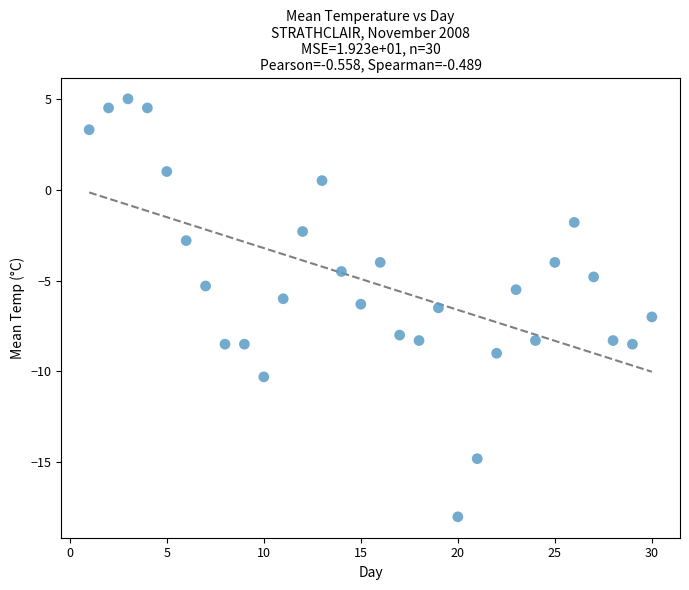

How many points are shown in the scatter plot?

30